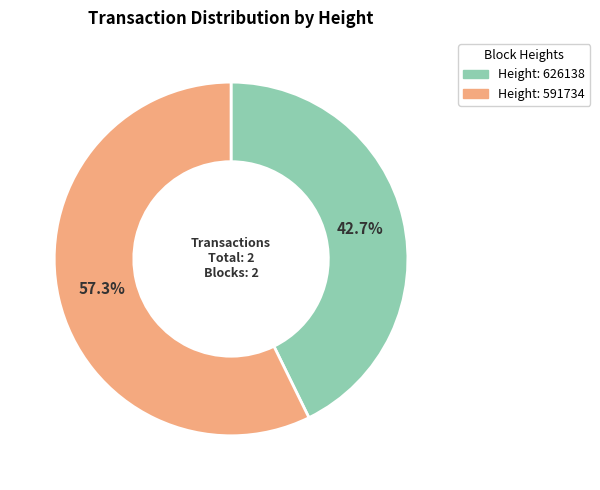

Is there a majority slice in this chart?

Yes